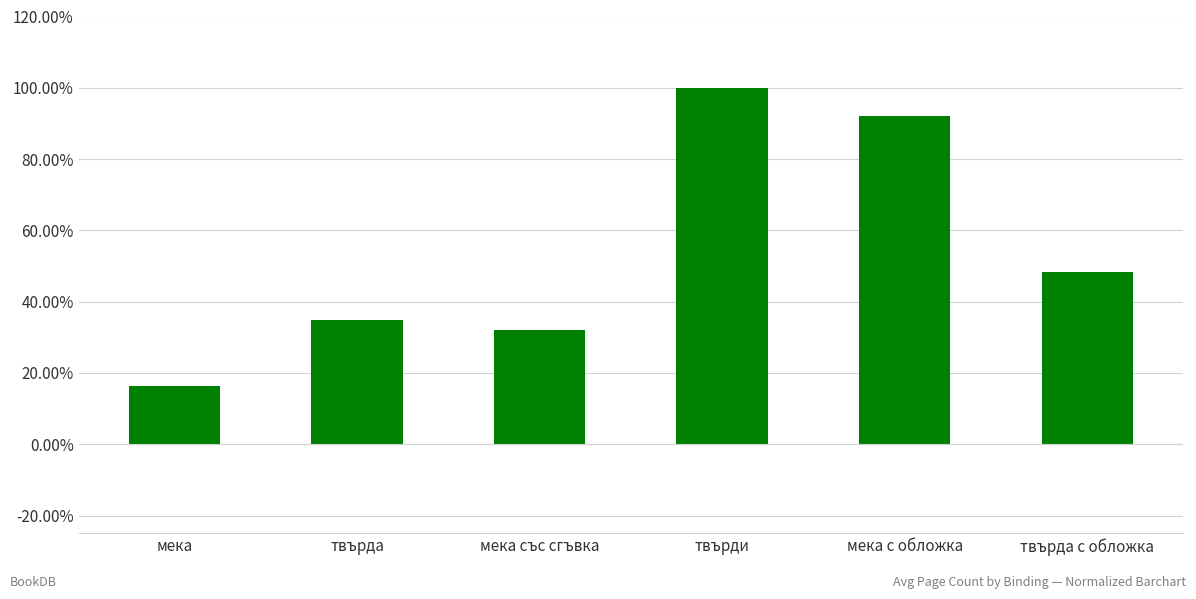

Rank the categories by value from lowest to highest.

мека, мека със сгъвка, твърда, твърда с обложка, мека с обложка, твърди